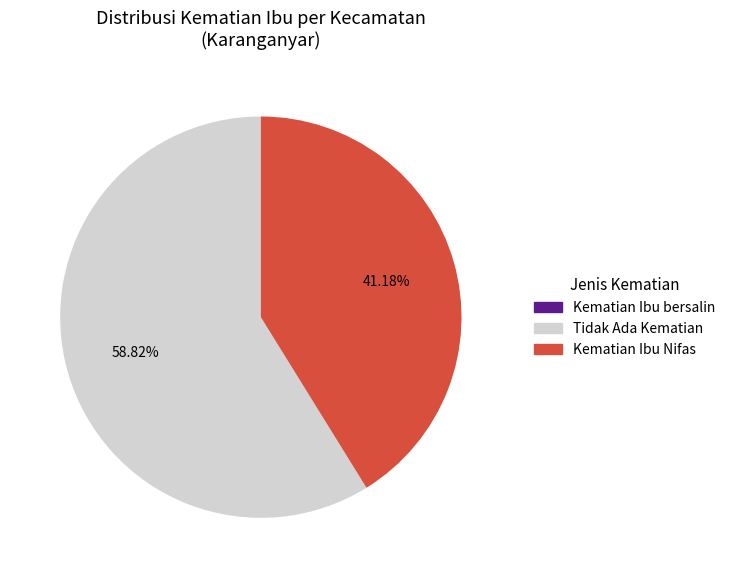

Approximately how many times larger is the value at Tidak Ada Kematian compared to Kematian Ibu Nifas?

1.4